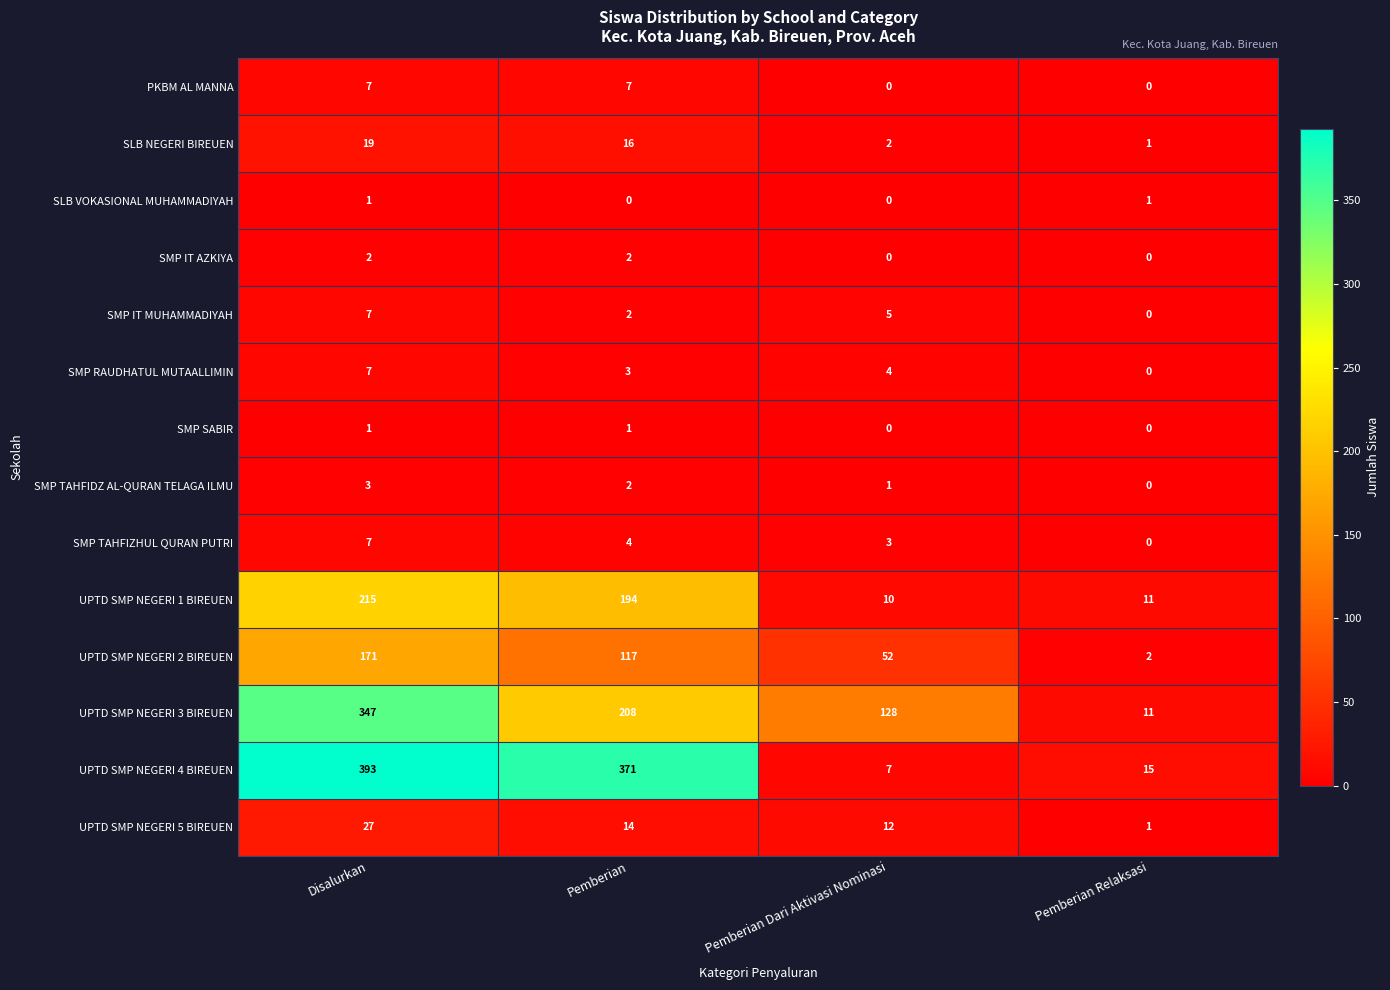

What is the difference between the second highest and second lowest values in the UPTD SMP NEGERI 3 BIREUEN series?

80